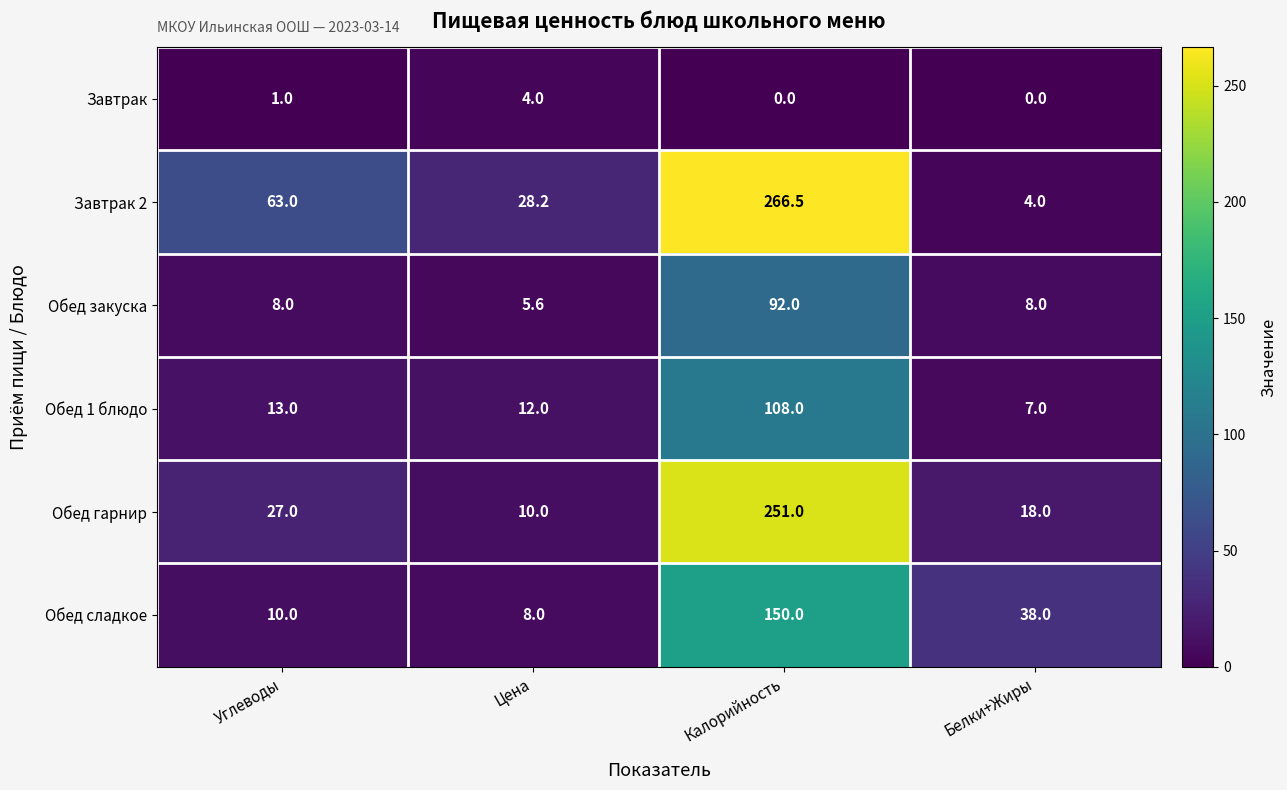

Which series has the largest range (max minus min)?

Завтрак 2